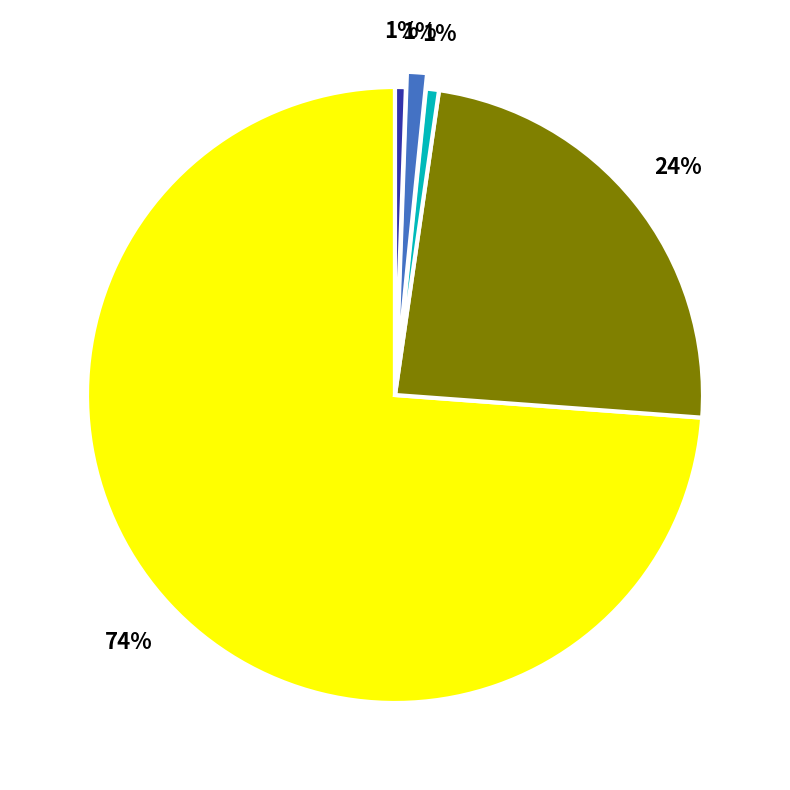

Is there a majority slice in this chart?

Yes